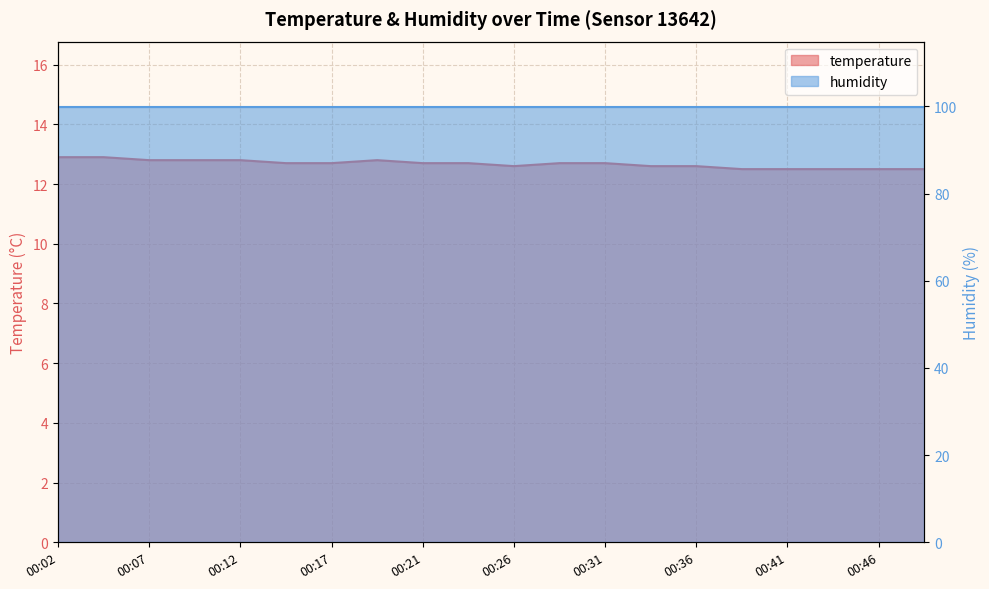

Which category has the lowest value across all series?

00:39